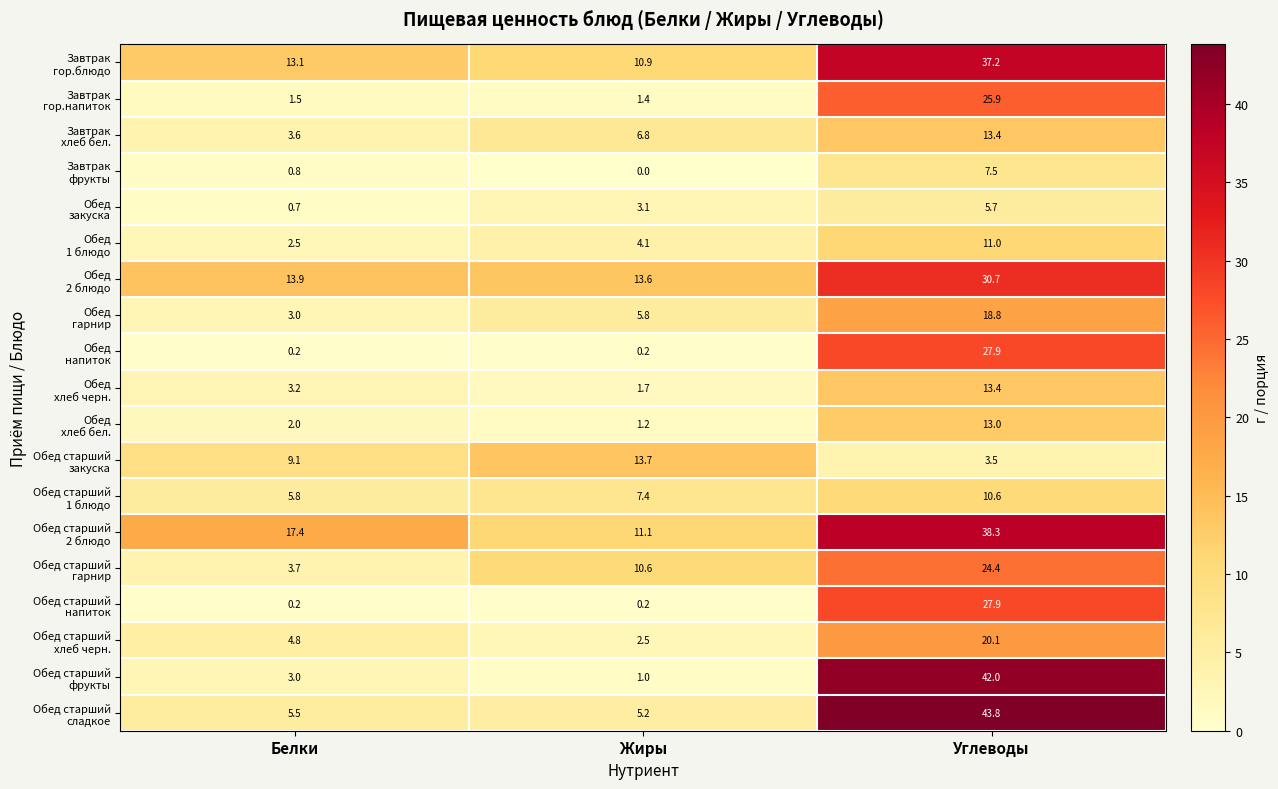

At which category is the sum across all series the highest?

Углеводы